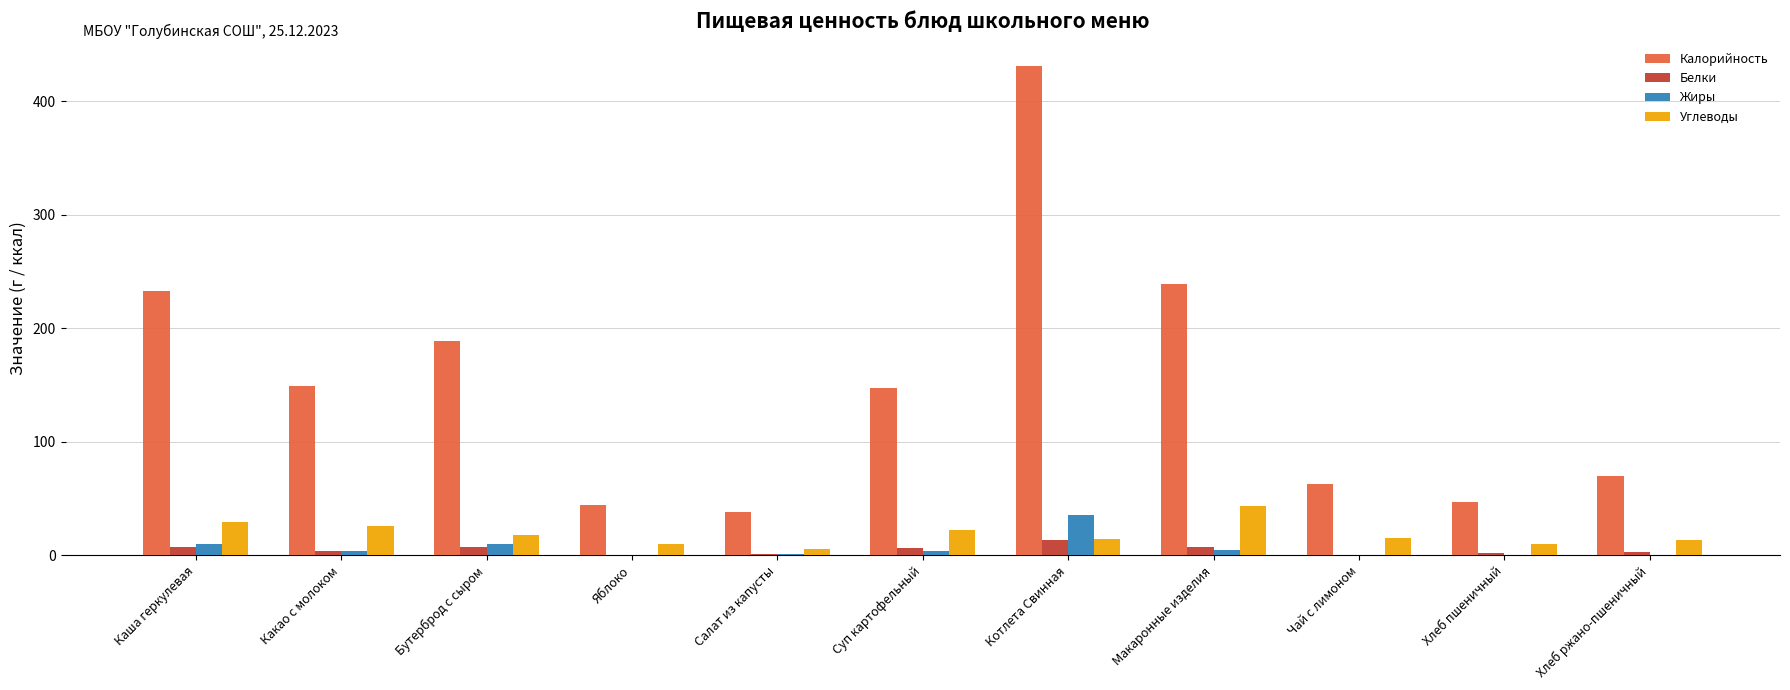

What are all the series names shown in the legend?

Калорийность, Белки, Жиры, Углеводы